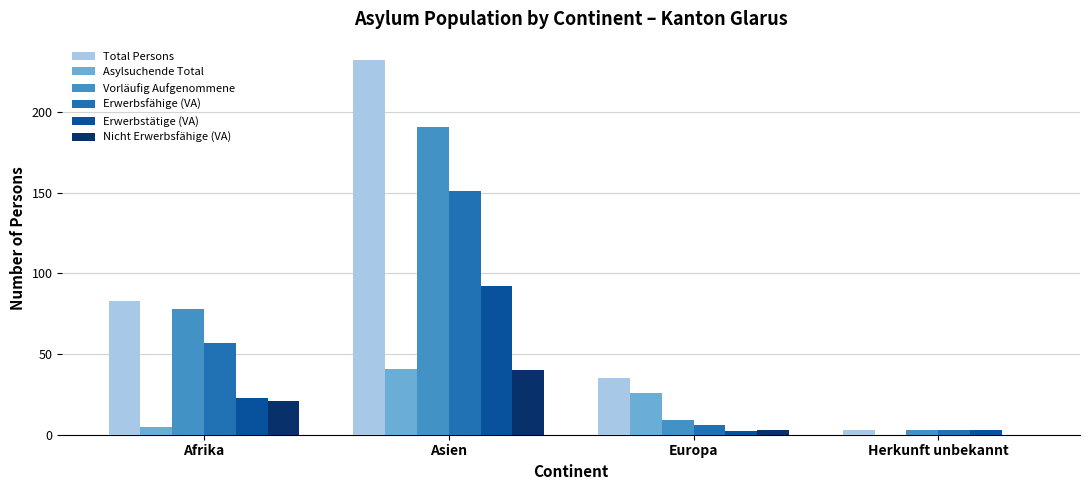

The Asylsuchende Total series shows 0 at Herkunft unbekannt. True or false?

True